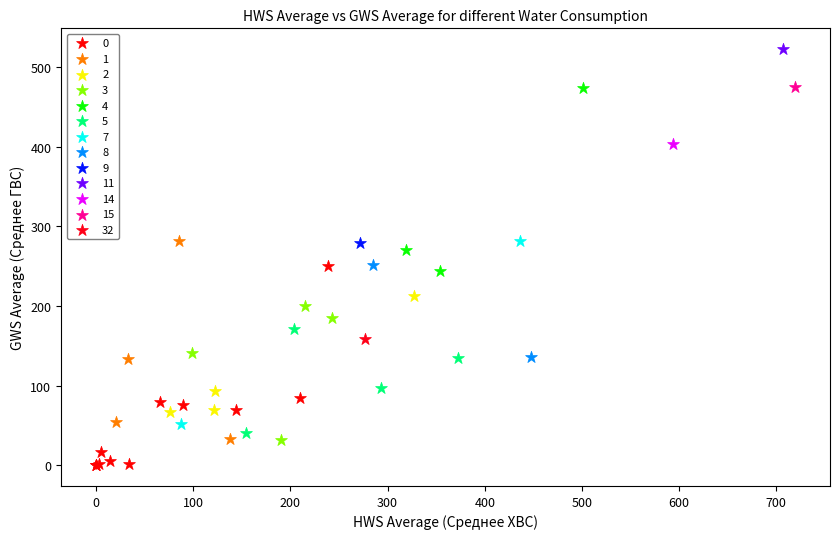

What are all the series names shown in the legend?

0, 1, 2, 3, 4, 5, 7, 8, 9, 11, 14, 15, 32